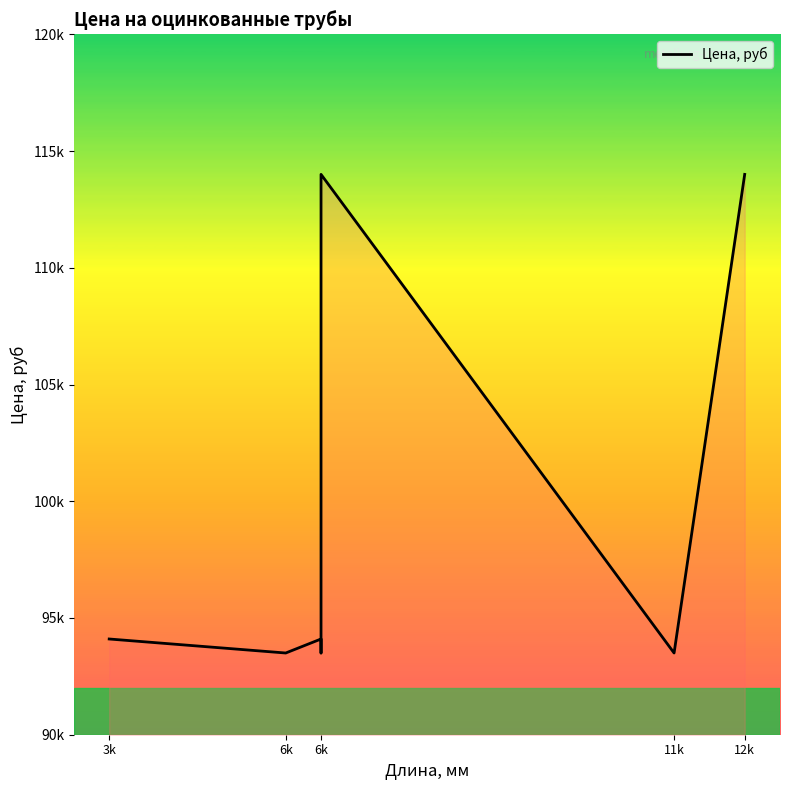

What is the smallest value displayed?

93500